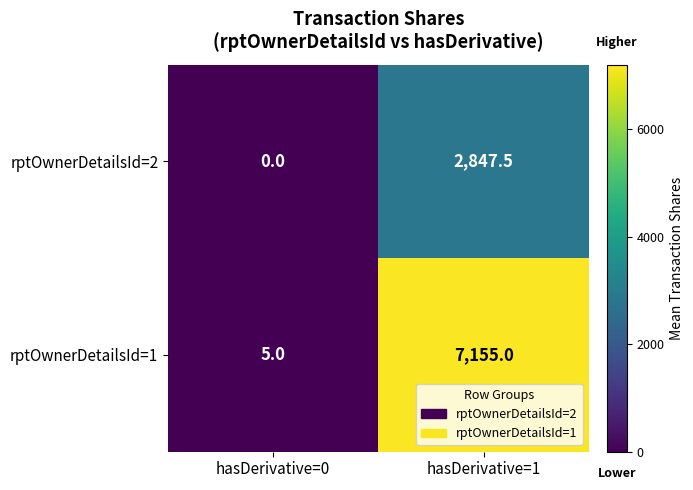

Between hasDerivative=0 and hasDerivative=1, which series saw the biggest shift?

rptOwnerDetailsId=1